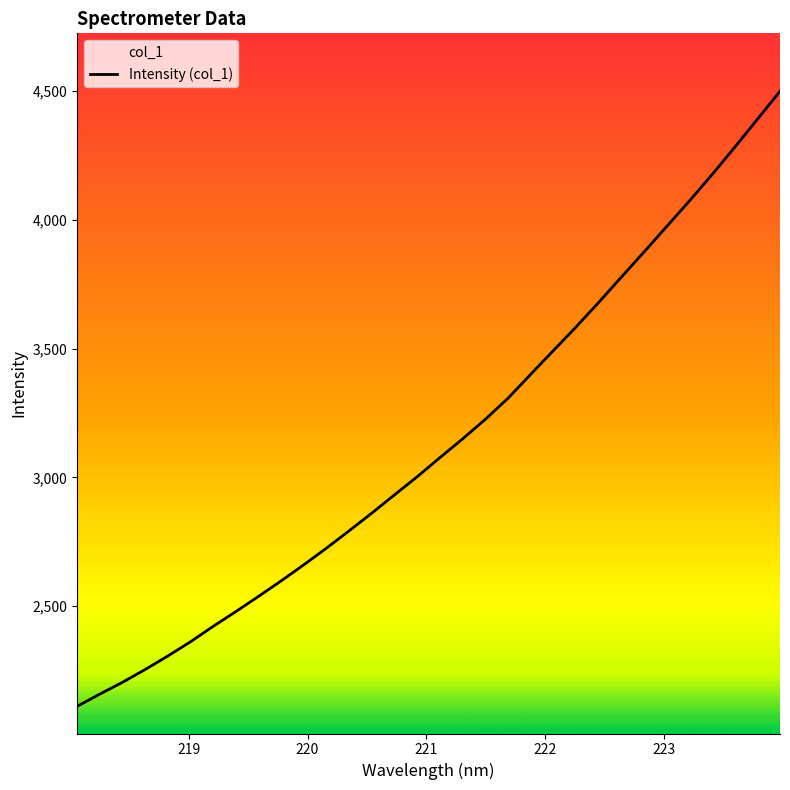

How many lines are shown in the chart?

1